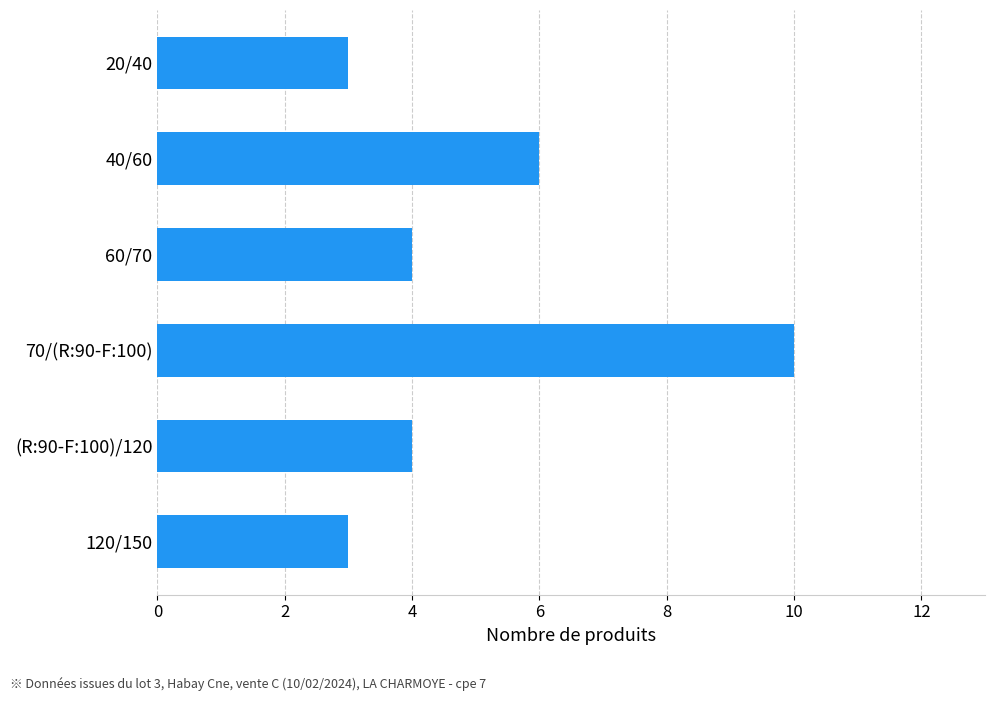

The chart shows a value of 15 at 70/(R:90-F:100). True or false?

False